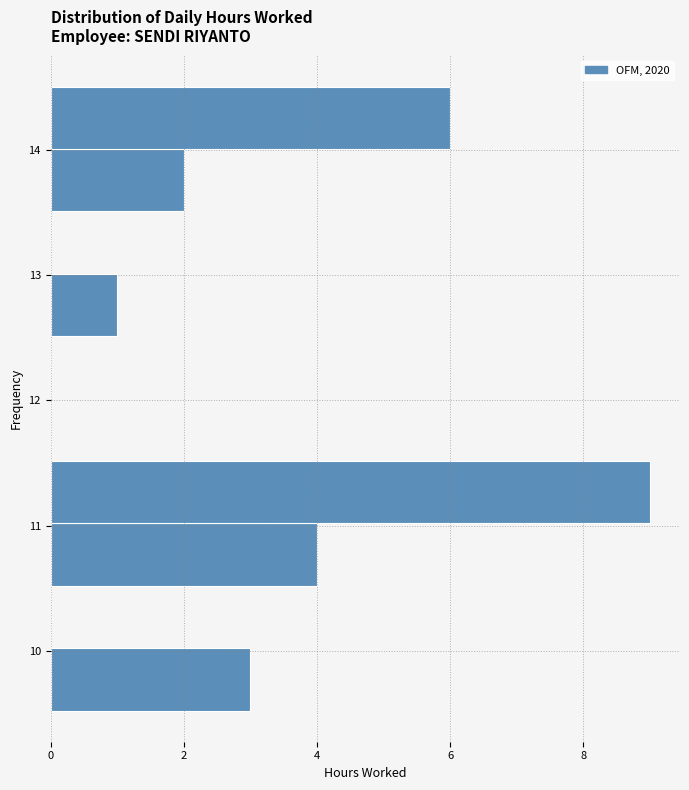

Reading bottom to top, list every bar in this chart as the range it spans on the y-axis followed by its length. Neither the bar edges nor the lengths are printed on the chart, so give them approximately, as read against the axes.

9.5 to 10.0: 3
10.0 to 10.5: 0
10.5 to 11.0: 4
11.0 to 11.5: 9
11.5 to 12.0: 0
12.0 to 12.5: 0
12.5 to 13.0: 1
13.0 to 13.5: 0
13.5 to 14.0: 2
14.0 to 14.5: 6